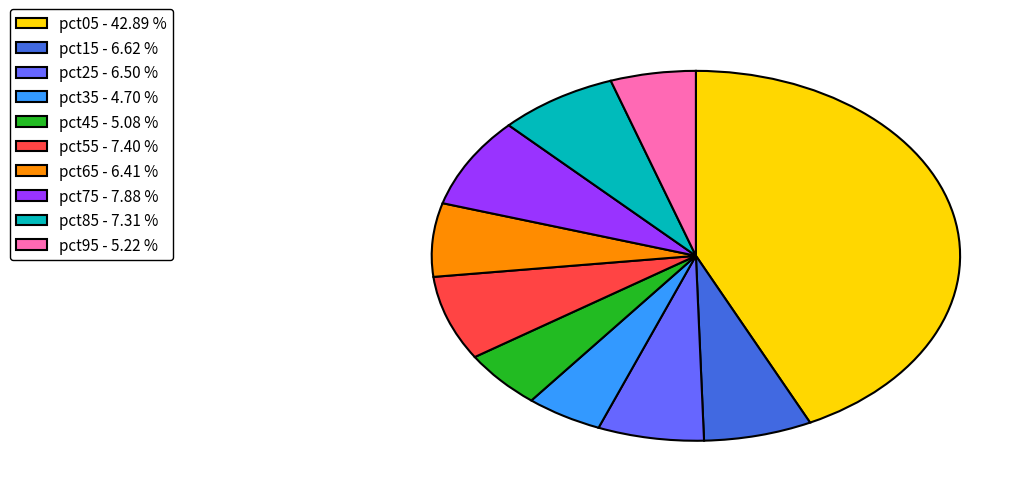

How many segments does this pie chart have?

10